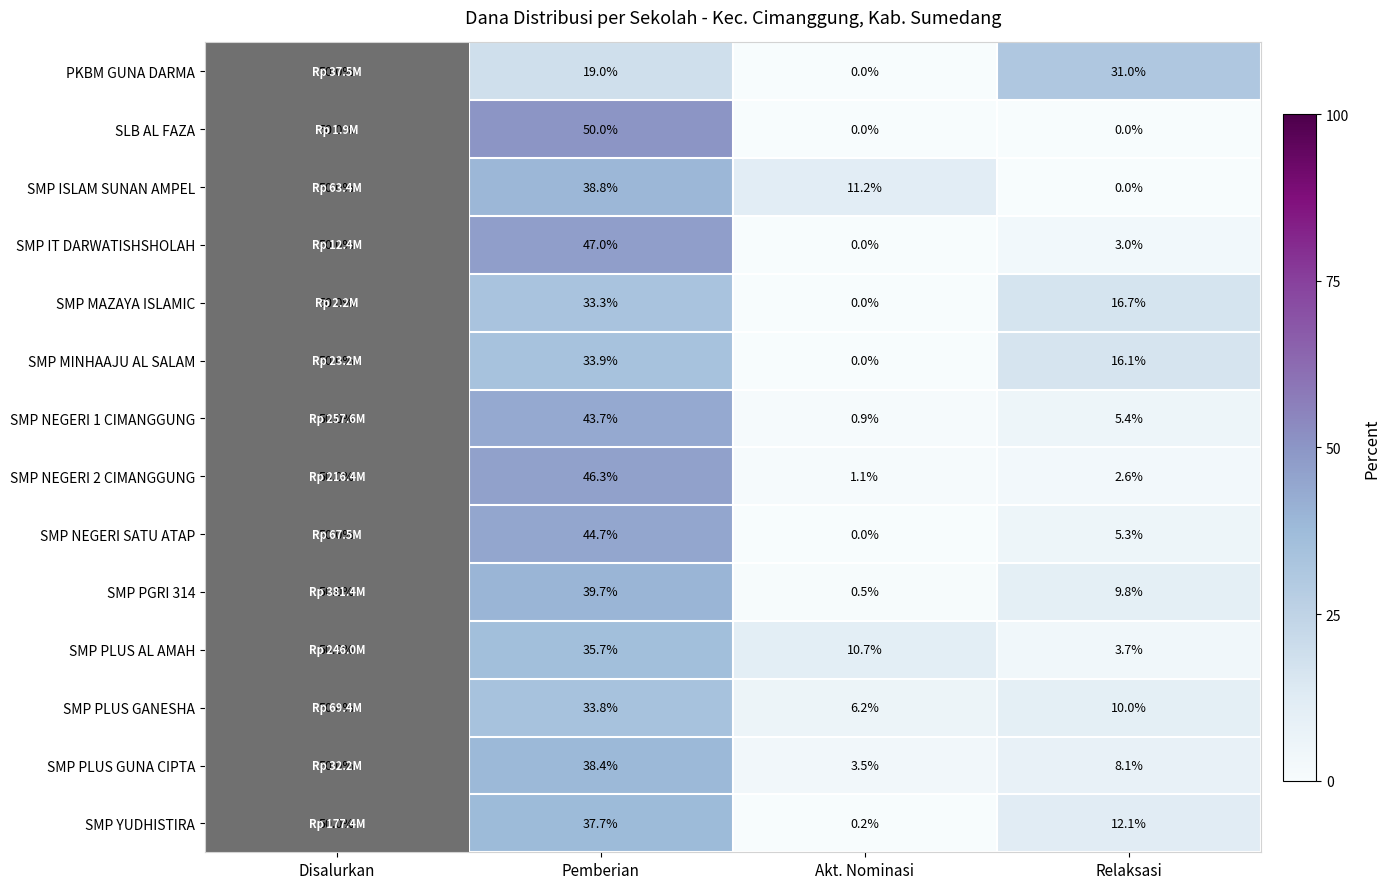

The SMP PLUS GUNA CIPTA series shows 38.4 at Pemberian. True or false?

True